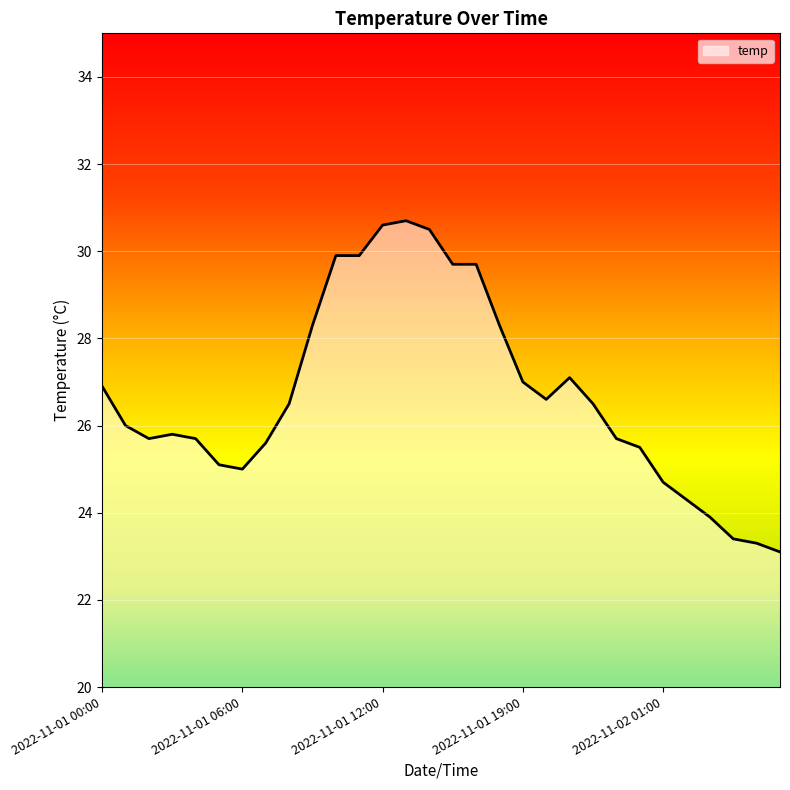

What is the maximum value shown in the chart?

30.7